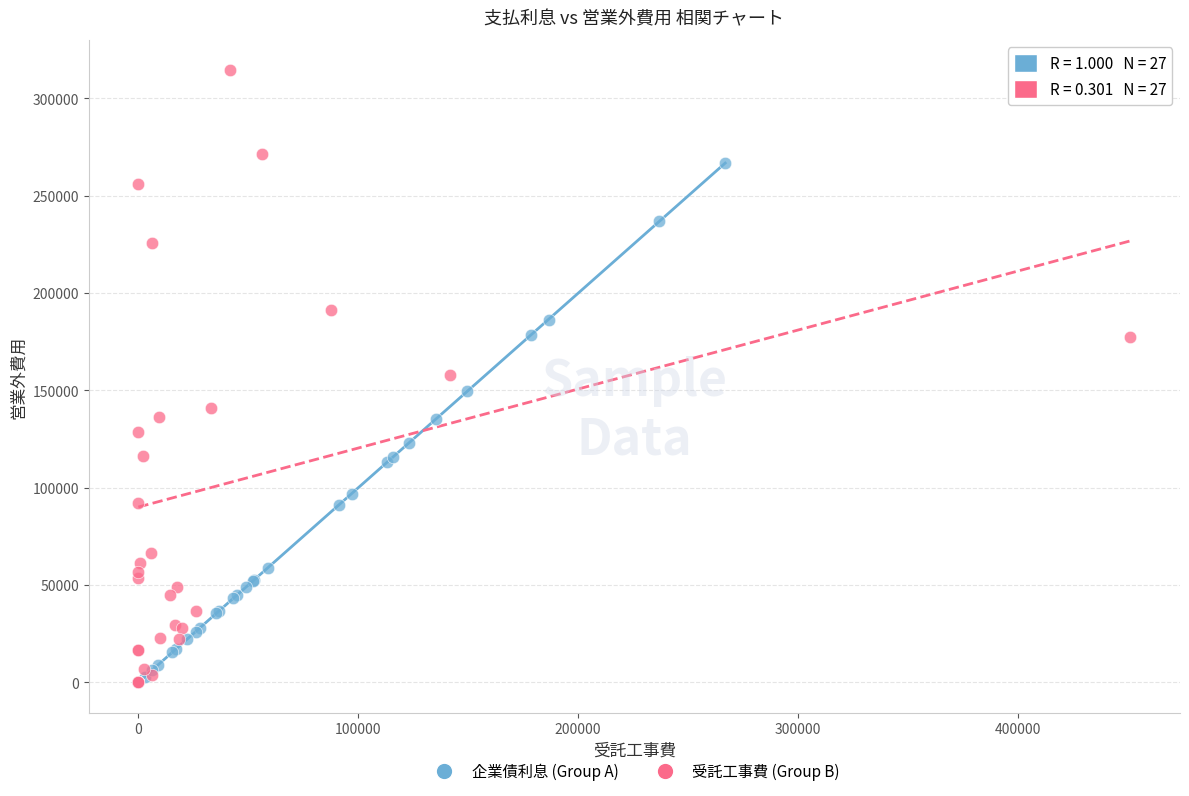

Which series reaches the maximum Y coordinate?

受託工事費 (Group B)